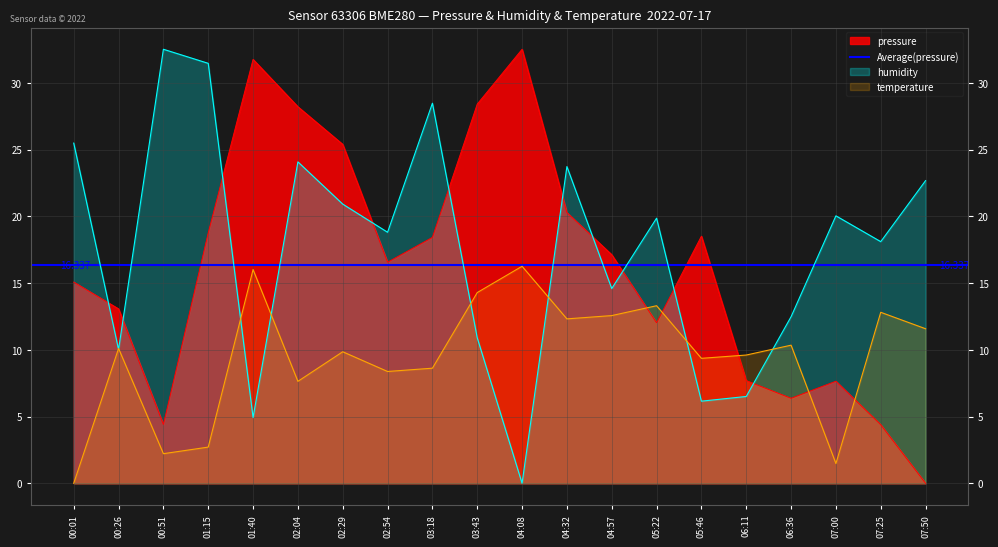

Reading right to left, list all the values displayed in this chart.

pressure: 07:50=0.0	07:25=4.4	07:00=7.7	06:36=6.4	06:11=7.7	05:46=18.5	05:22=12.0	04:57=17.1	04:32=20.3	04:08=32.5	03:43=28.4	03:18=18.4	02:54=16.6	02:29=25.4	02:04=28.2	01:40=31.8	01:15=18.8	00:51=4.4	00:26=13.1	00:01=15.1
humidity: 07:50=22.7	07:25=18.1	07:00=20.0	06:36=12.5	06:11=6.5	05:46=6.2	05:22=19.9	04:57=14.6	04:32=23.7	04:08=0.0	03:43=10.9	03:18=28.5	02:54=18.8	02:29=20.9	02:04=24.1	01:40=4.9	01:15=31.5	00:51=32.5	00:26=10.0	00:01=25.5
temperature: 07:50=11.6	07:25=12.8	07:00=1.5	06:36=10.4	06:11=9.6	05:46=9.4	05:22=13.3	04:57=12.6	04:32=12.3	04:08=16.3	03:43=14.3	03:18=8.6	02:54=8.4	02:29=9.9	02:04=7.6	01:40=16.0	01:15=2.7	00:51=2.2	00:26=10.1	00:01=0.0